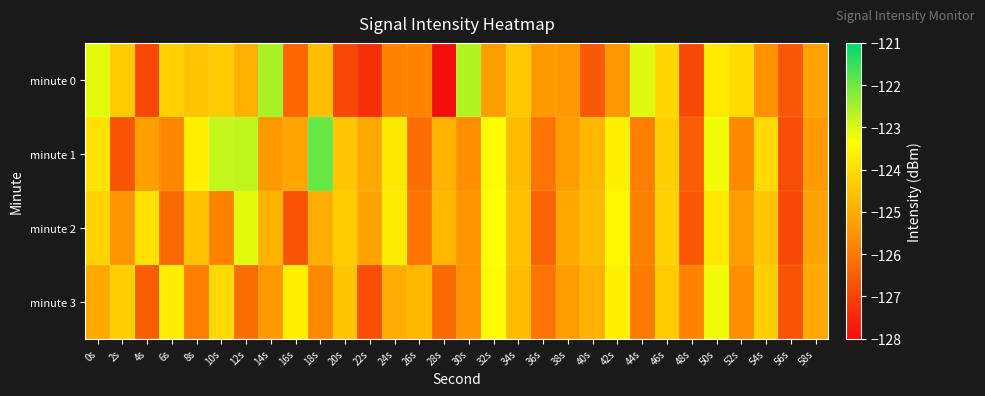

Which series has the widest spread of values?

minute 0